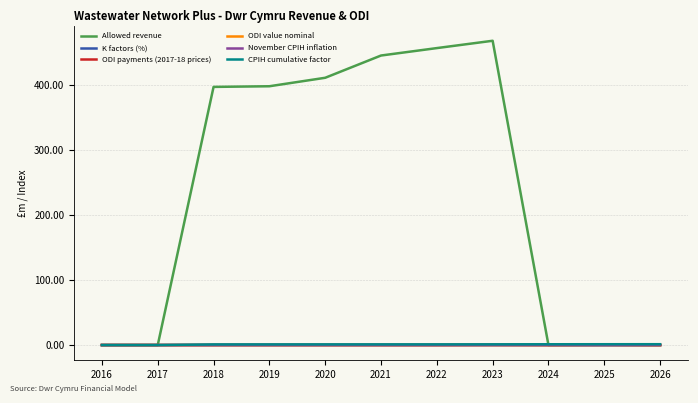

What is the total value across all series at 2019?

399.8